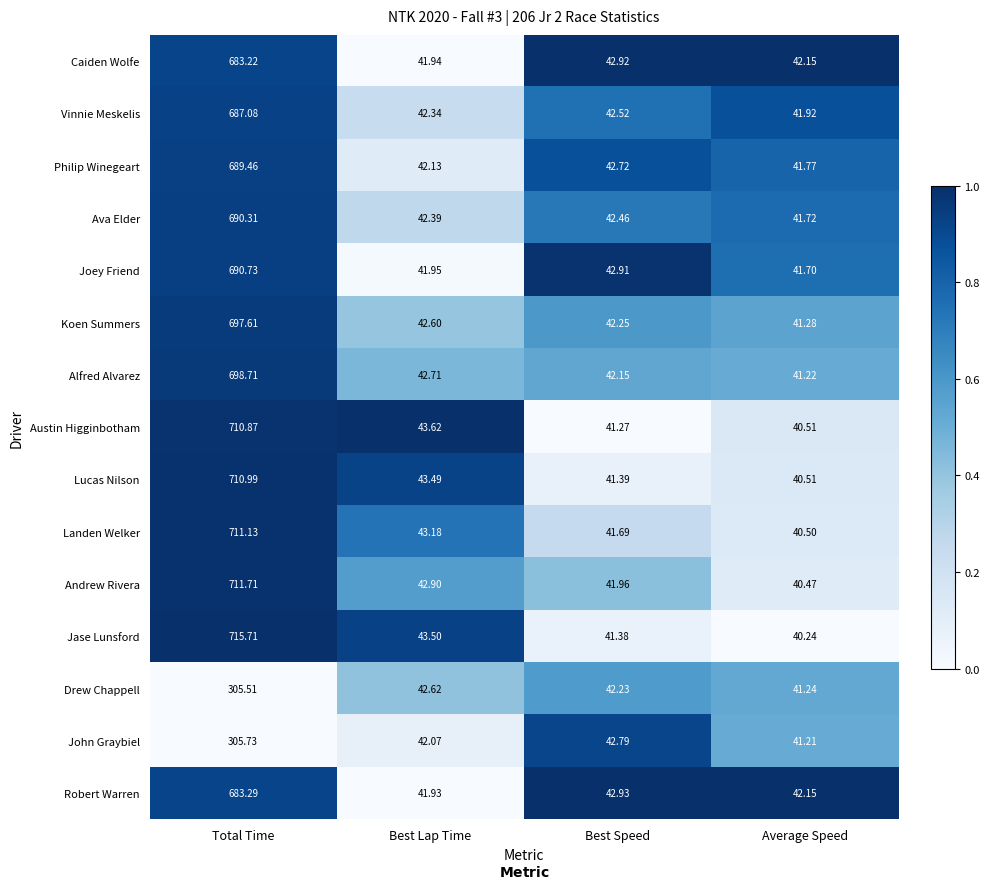

At which category is the sum across all series the highest?

Total Time